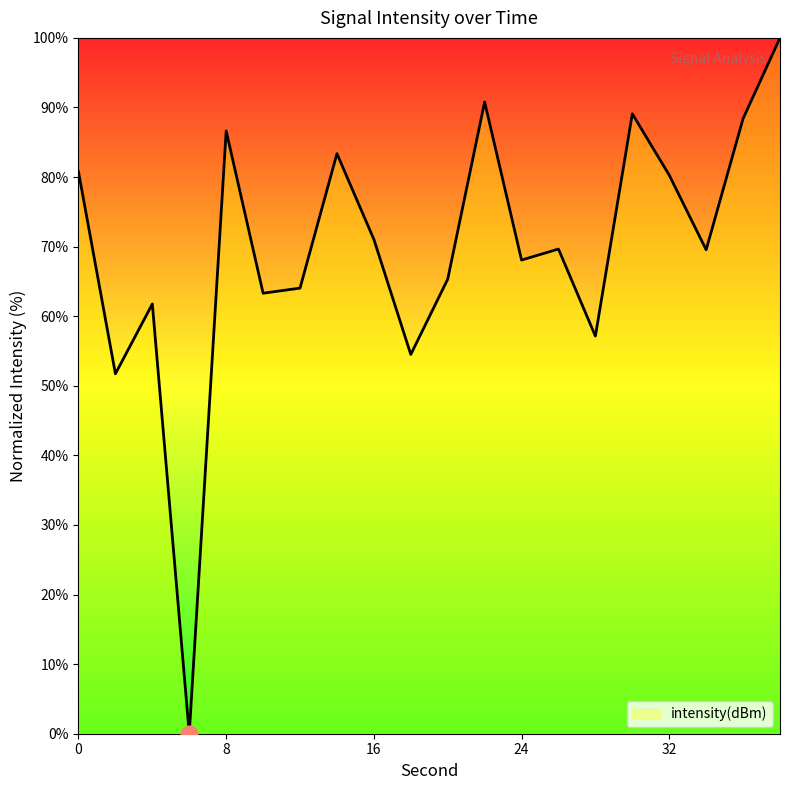

What is the maximum value shown in the chart?

100.0